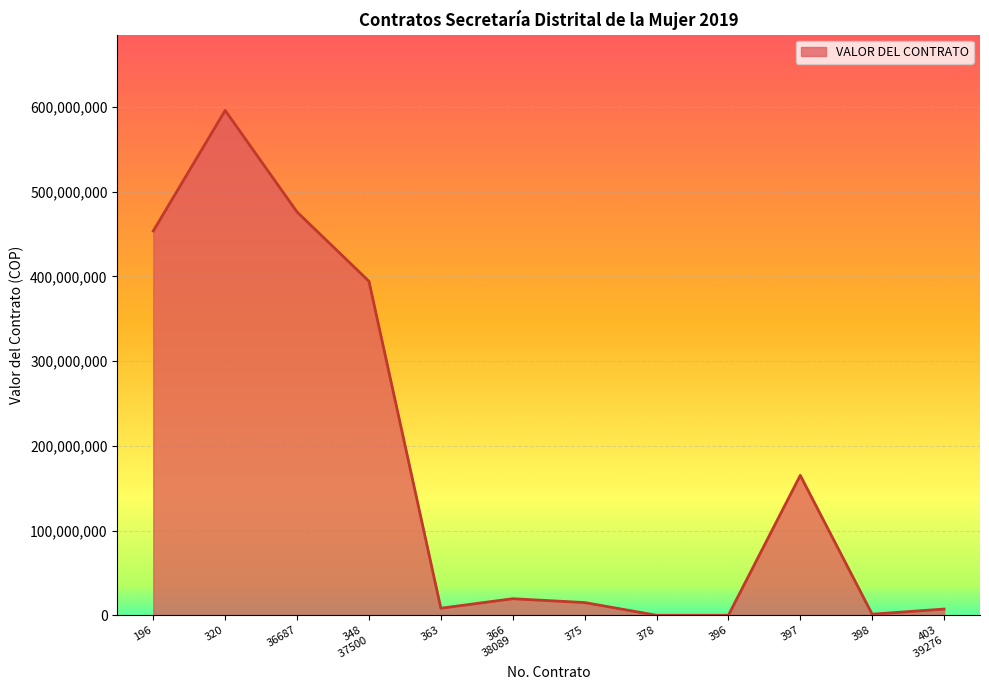

At which category does the data reach its first local valley?

363